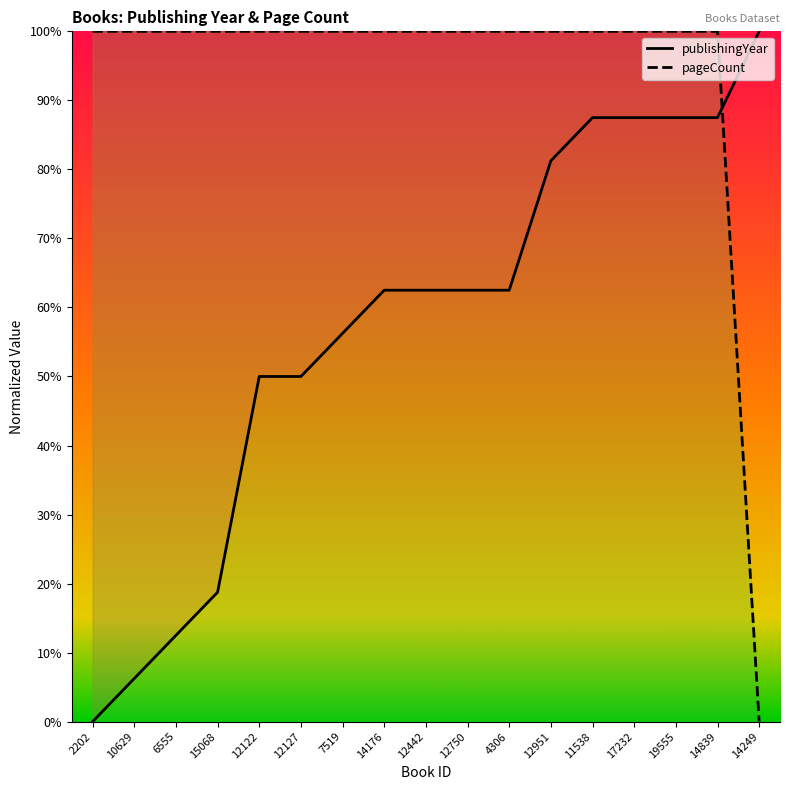

True or false: publishingYear and pageCount intersect in this chart.

True